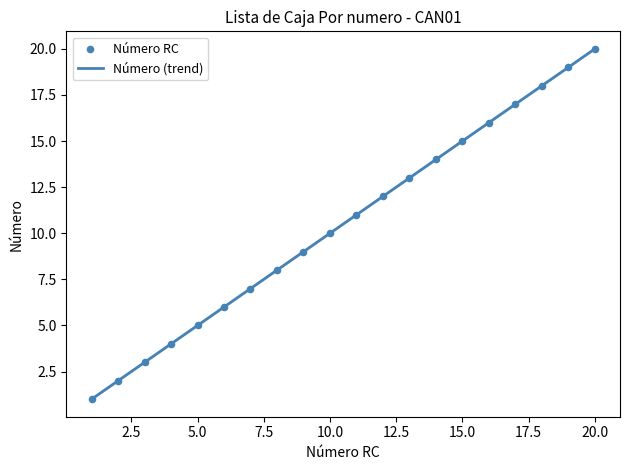

What is the maximum value for Número (trend)?

20.0